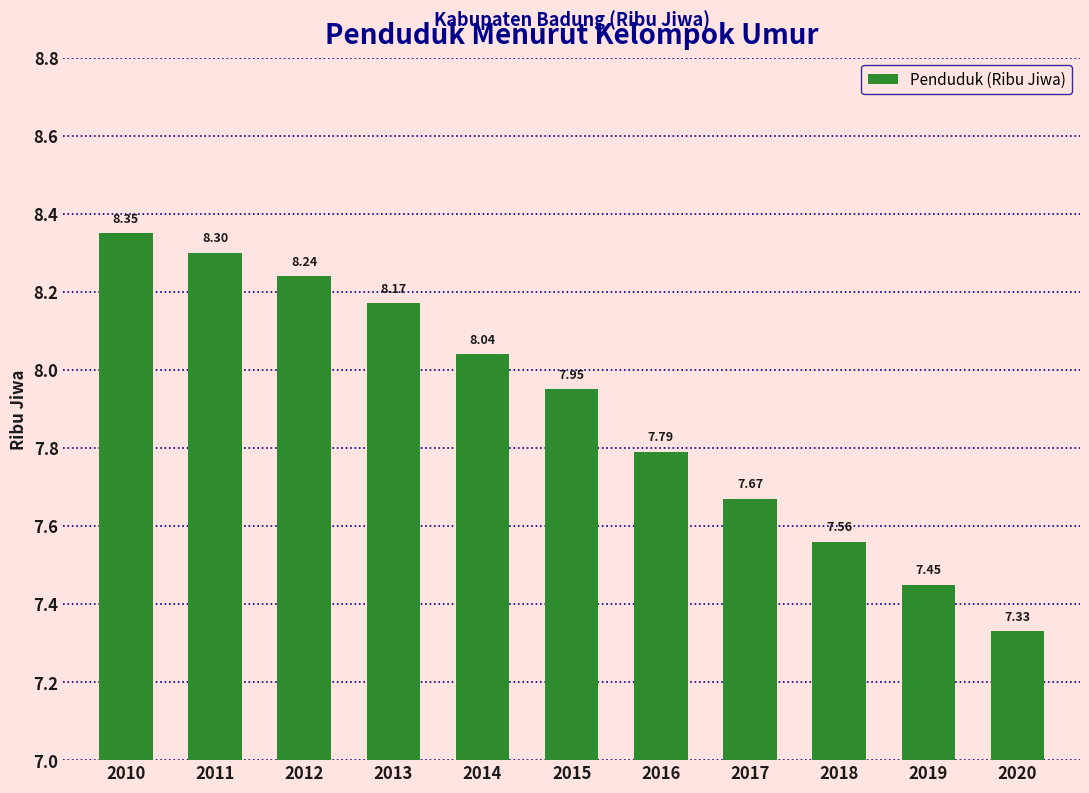

What is the difference between the second highest and minimum values?

1.0